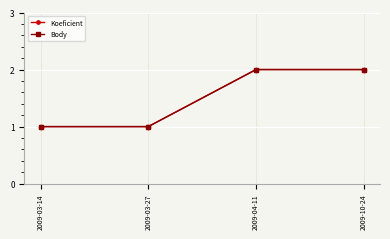

Rank the categories by Koeficient value from highest to lowest.

2009-04-11, 2009-10-24, 2009-03-14, 2009-03-27